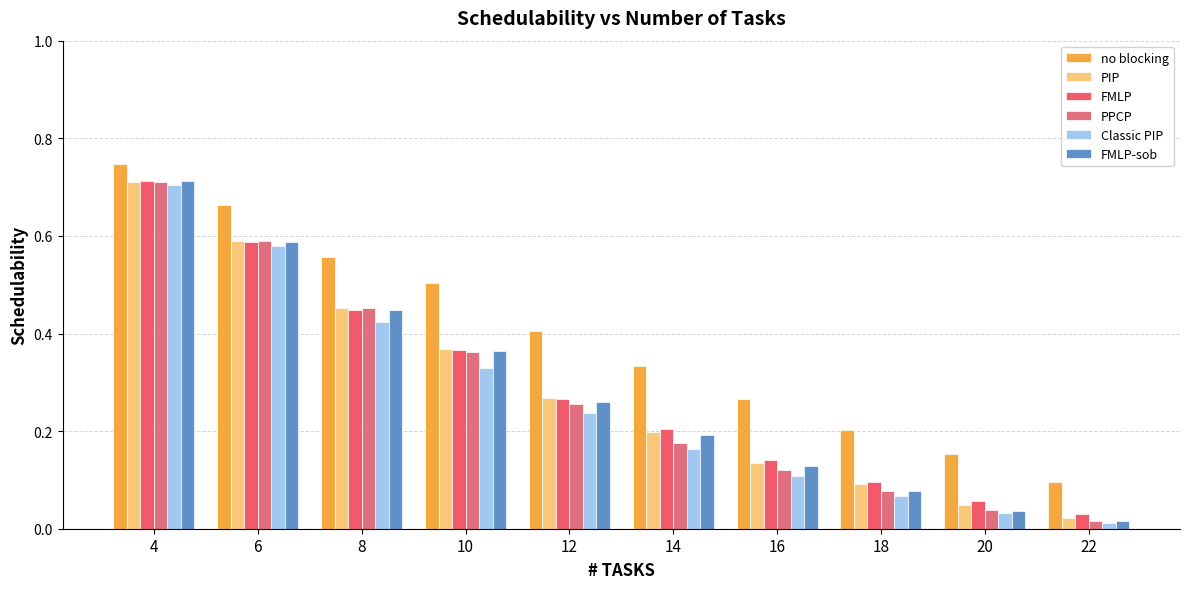

Count the number of data series in this chart.

6